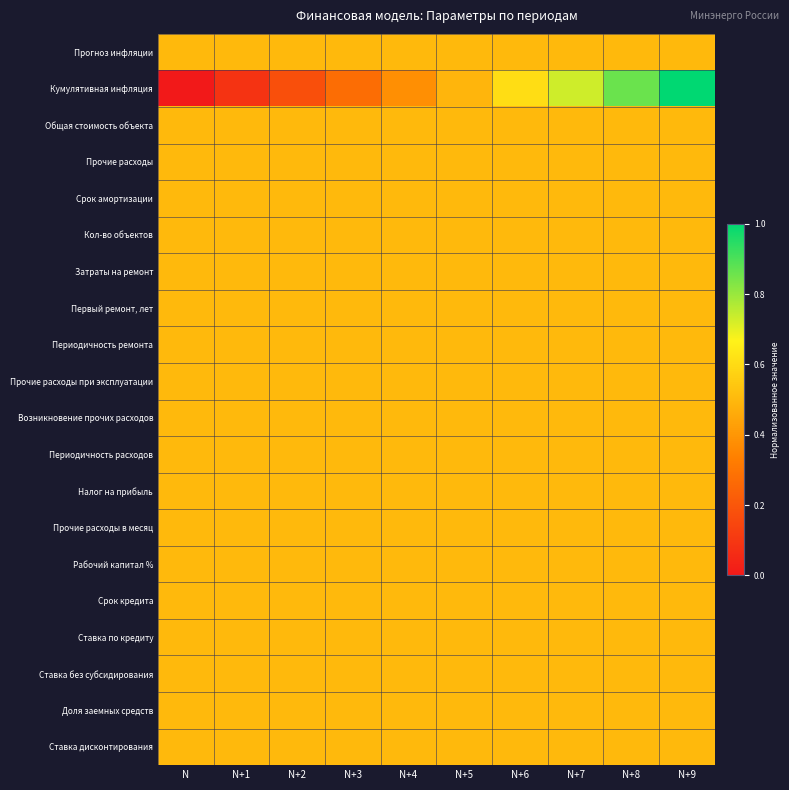

Reading left to right, transcribe all the data shown in this chart.

Прогноз инфляции: N=0.5	N+1=0.5	N+2=0.5	N+3=0.5	N+4=0.5	N+5=0.5	N+6=0.5	N+7=0.5	N+8=0.5	N+9=0.5
Кумулятивная инфляция: N=0.0	N+1=0.1	N+2=0.2	N+3=0.3	N+4=0.4	N+5=0.5	N+6=0.6	N+7=0.7	N+8=0.9	N+9=1.0
Общая стоимость объекта: N=0.5	N+1=0.5	N+2=0.5	N+3=0.5	N+4=0.5	N+5=0.5	N+6=0.5	N+7=0.5	N+8=0.5	N+9=0.5
Прочие расходы: N=0.5	N+1=0.5	N+2=0.5	N+3=0.5	N+4=0.5	N+5=0.5	N+6=0.5	N+7=0.5	N+8=0.5	N+9=0.5
Срок амортизации: N=0.5	N+1=0.5	N+2=0.5	N+3=0.5	N+4=0.5	N+5=0.5	N+6=0.5	N+7=0.5	N+8=0.5	N+9=0.5
Кол-во объектов: N=0.5	N+1=0.5	N+2=0.5	N+3=0.5	N+4=0.5	N+5=0.5	N+6=0.5	N+7=0.5	N+8=0.5	N+9=0.5
Затраты на ремонт: N=0.5	N+1=0.5	N+2=0.5	N+3=0.5	N+4=0.5	N+5=0.5	N+6=0.5	N+7=0.5	N+8=0.5	N+9=0.5
Первый ремонт, лет: N=0.5	N+1=0.5	N+2=0.5	N+3=0.5	N+4=0.5	N+5=0.5	N+6=0.5	N+7=0.5	N+8=0.5	N+9=0.5
Периодичность ремонта: N=0.5	N+1=0.5	N+2=0.5	N+3=0.5	N+4=0.5	N+5=0.5	N+6=0.5	N+7=0.5	N+8=0.5	N+9=0.5
Прочие расходы при эксплуатации: N=0.5	N+1=0.5	N+2=0.5	N+3=0.5	N+4=0.5	N+5=0.5	N+6=0.5	N+7=0.5	N+8=0.5	N+9=0.5
Возникновение прочих расходов: N=0.5	N+1=0.5	N+2=0.5	N+3=0.5	N+4=0.5	N+5=0.5	N+6=0.5	N+7=0.5	N+8=0.5	N+9=0.5
Периодичность расходов: N=0.5	N+1=0.5	N+2=0.5	N+3=0.5	N+4=0.5	N+5=0.5	N+6=0.5	N+7=0.5	N+8=0.5	N+9=0.5
Налог на прибыль: N=0.5	N+1=0.5	N+2=0.5	N+3=0.5	N+4=0.5	N+5=0.5	N+6=0.5	N+7=0.5	N+8=0.5	N+9=0.5
Прочие расходы в месяц: N=0.5	N+1=0.5	N+2=0.5	N+3=0.5	N+4=0.5	N+5=0.5	N+6=0.5	N+7=0.5	N+8=0.5	N+9=0.5
Рабочий капитал %: N=0.5	N+1=0.5	N+2=0.5	N+3=0.5	N+4=0.5	N+5=0.5	N+6=0.5	N+7=0.5	N+8=0.5	N+9=0.5
Срок кредита: N=0.5	N+1=0.5	N+2=0.5	N+3=0.5	N+4=0.5	N+5=0.5	N+6=0.5	N+7=0.5	N+8=0.5	N+9=0.5
Ставка по кредиту: N=0.5	N+1=0.5	N+2=0.5	N+3=0.5	N+4=0.5	N+5=0.5	N+6=0.5	N+7=0.5	N+8=0.5	N+9=0.5
Ставка без субсидирования: N=0.5	N+1=0.5	N+2=0.5	N+3=0.5	N+4=0.5	N+5=0.5	N+6=0.5	N+7=0.5	N+8=0.5	N+9=0.5
Доля заемных средств: N=0.5	N+1=0.5	N+2=0.5	N+3=0.5	N+4=0.5	N+5=0.5	N+6=0.5	N+7=0.5	N+8=0.5	N+9=0.5
Ставка дисконтирования: N=0.5	N+1=0.5	N+2=0.5	N+3=0.5	N+4=0.5	N+5=0.5	N+6=0.5	N+7=0.5	N+8=0.5	N+9=0.5